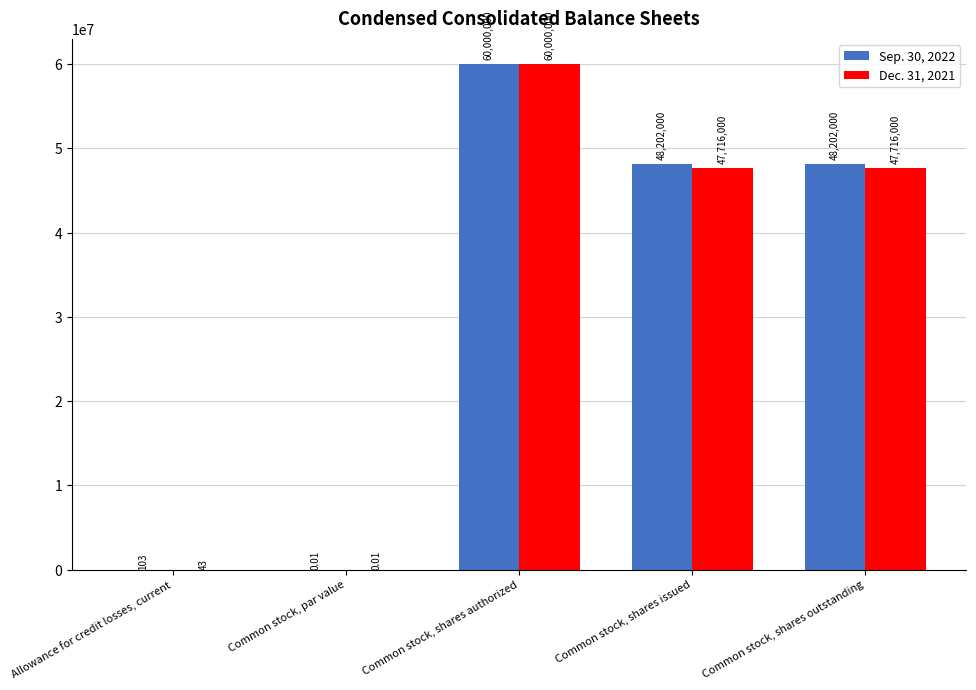

What is the approximate value of Sep. 30, 2022 at Common stock, shares authorized?

60000000.0